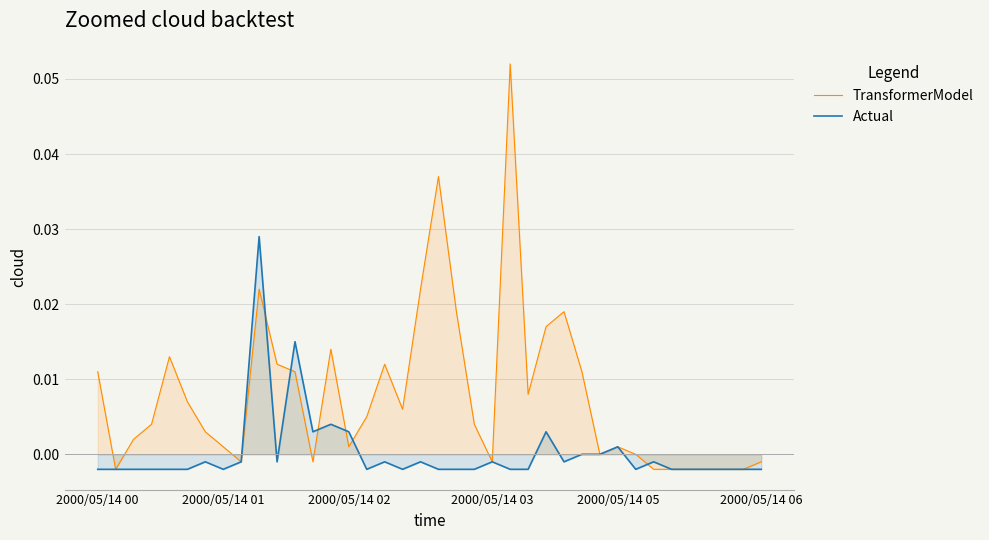

Which series changed the most between 13 and 18?

TransformerModel